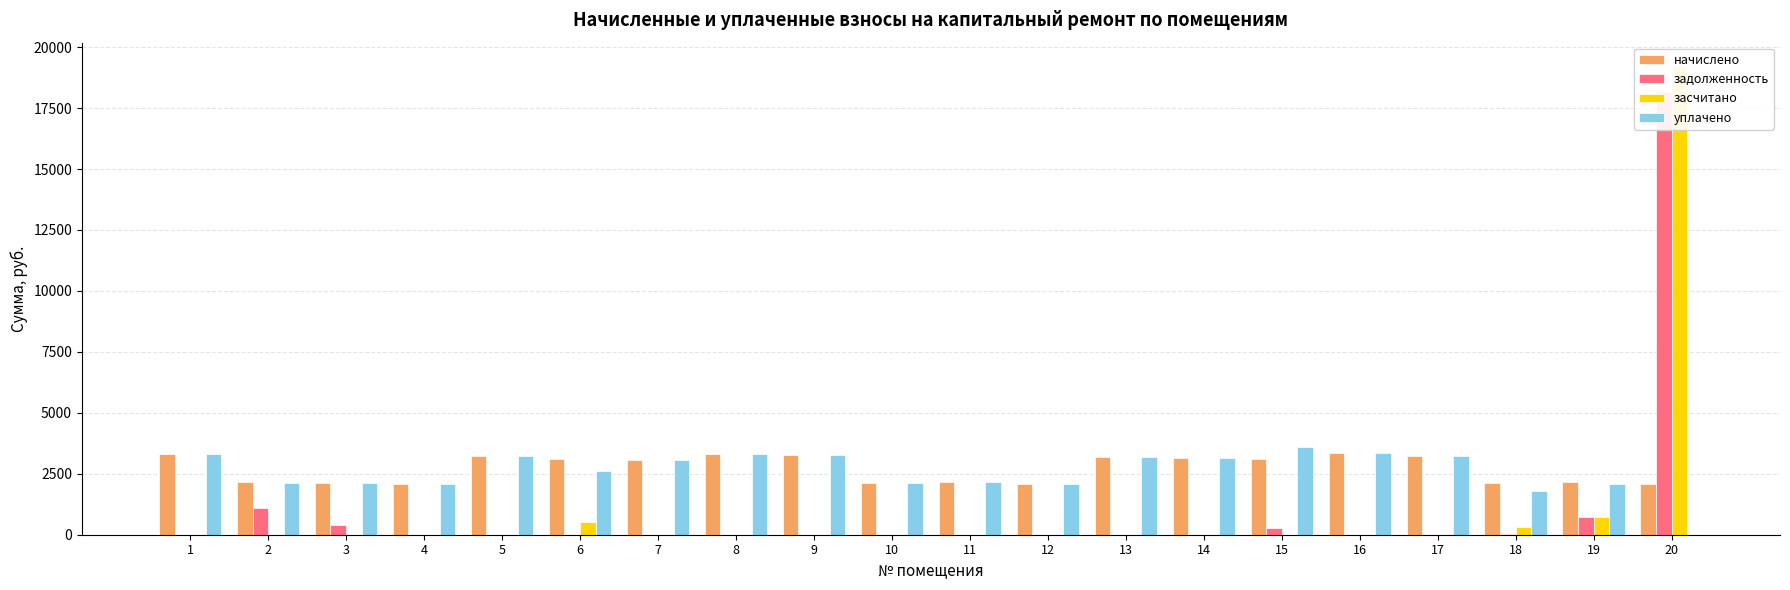

Which series has the largest total across all categories?

начислено